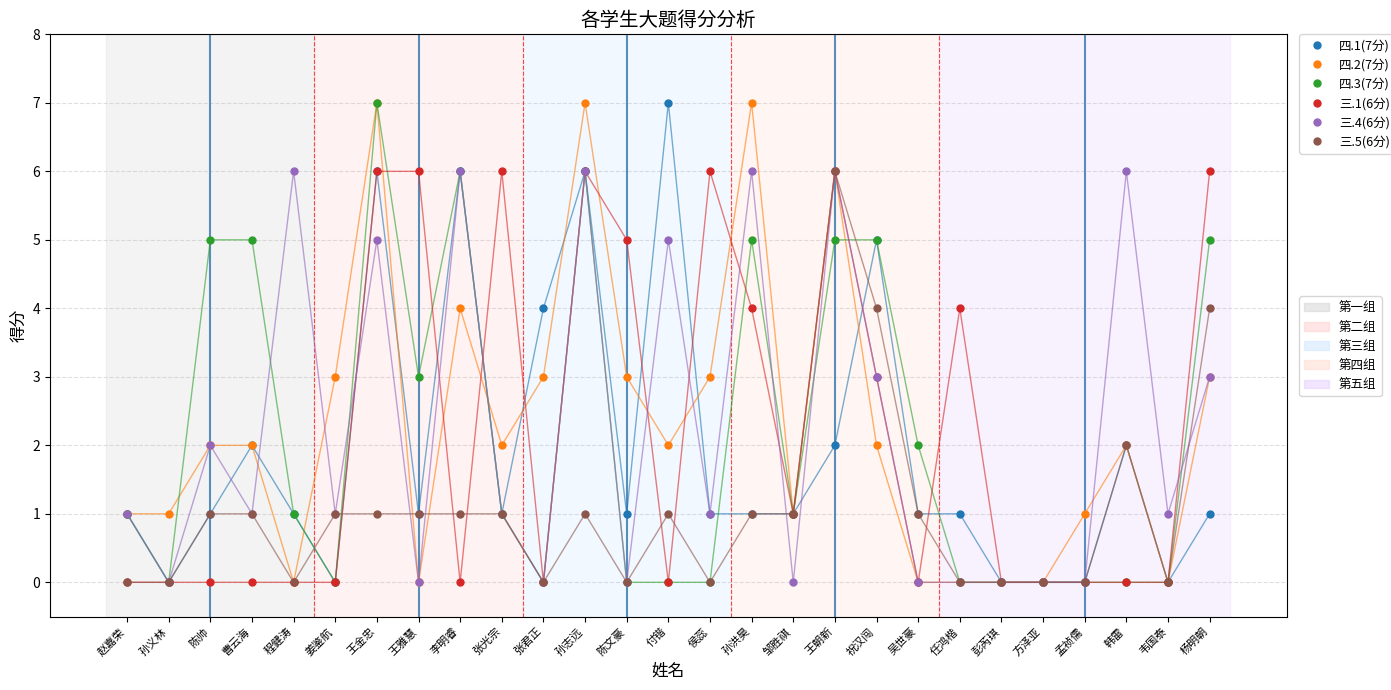

What is the total value across all series at 李明睿?

23